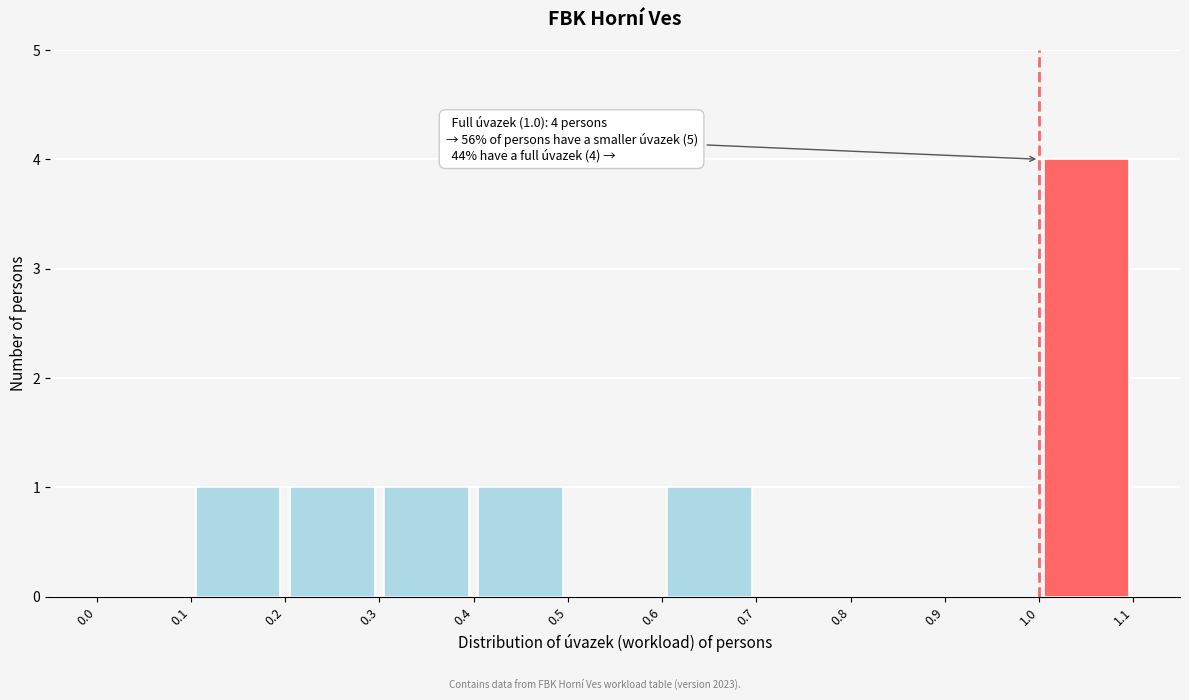

Which range on the x-axis has the tallest bar?

1.0 to 1.1